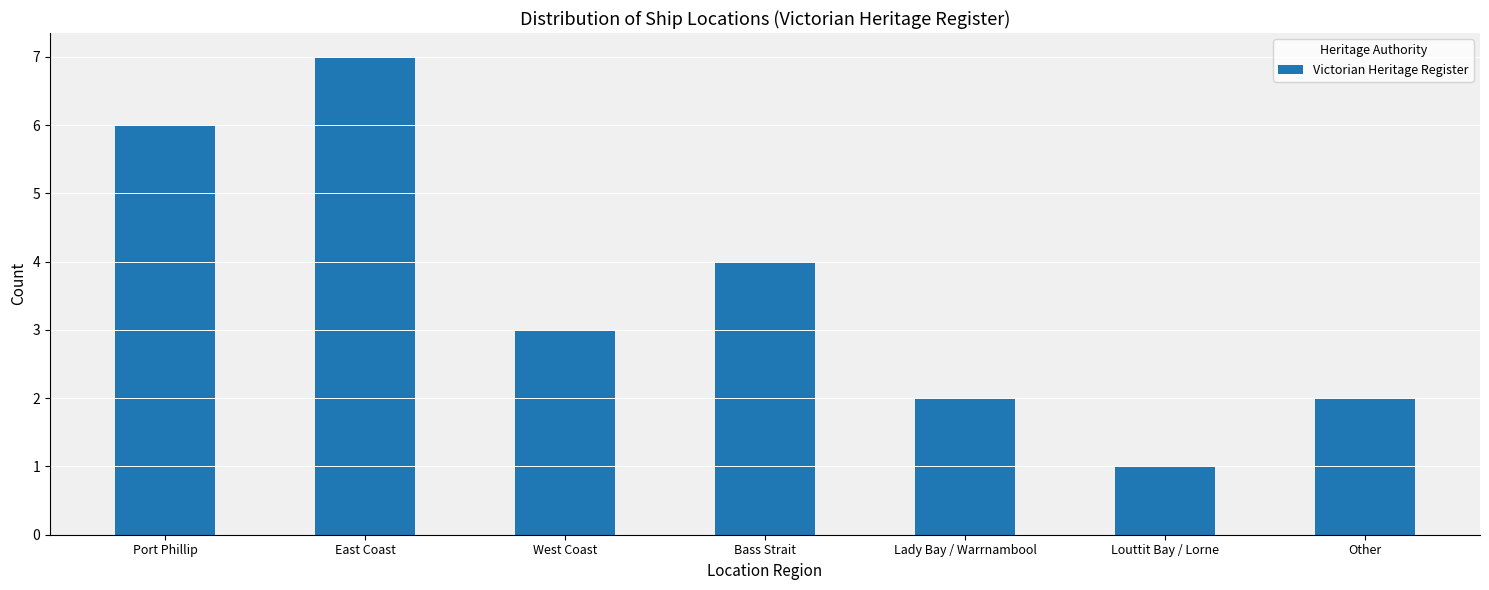

How many bars are there in total?

7